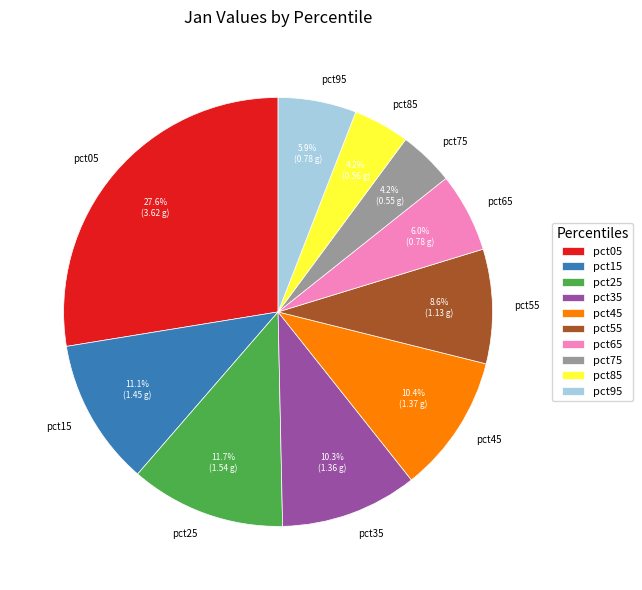

Does pct05 represent more than half of the total?

No